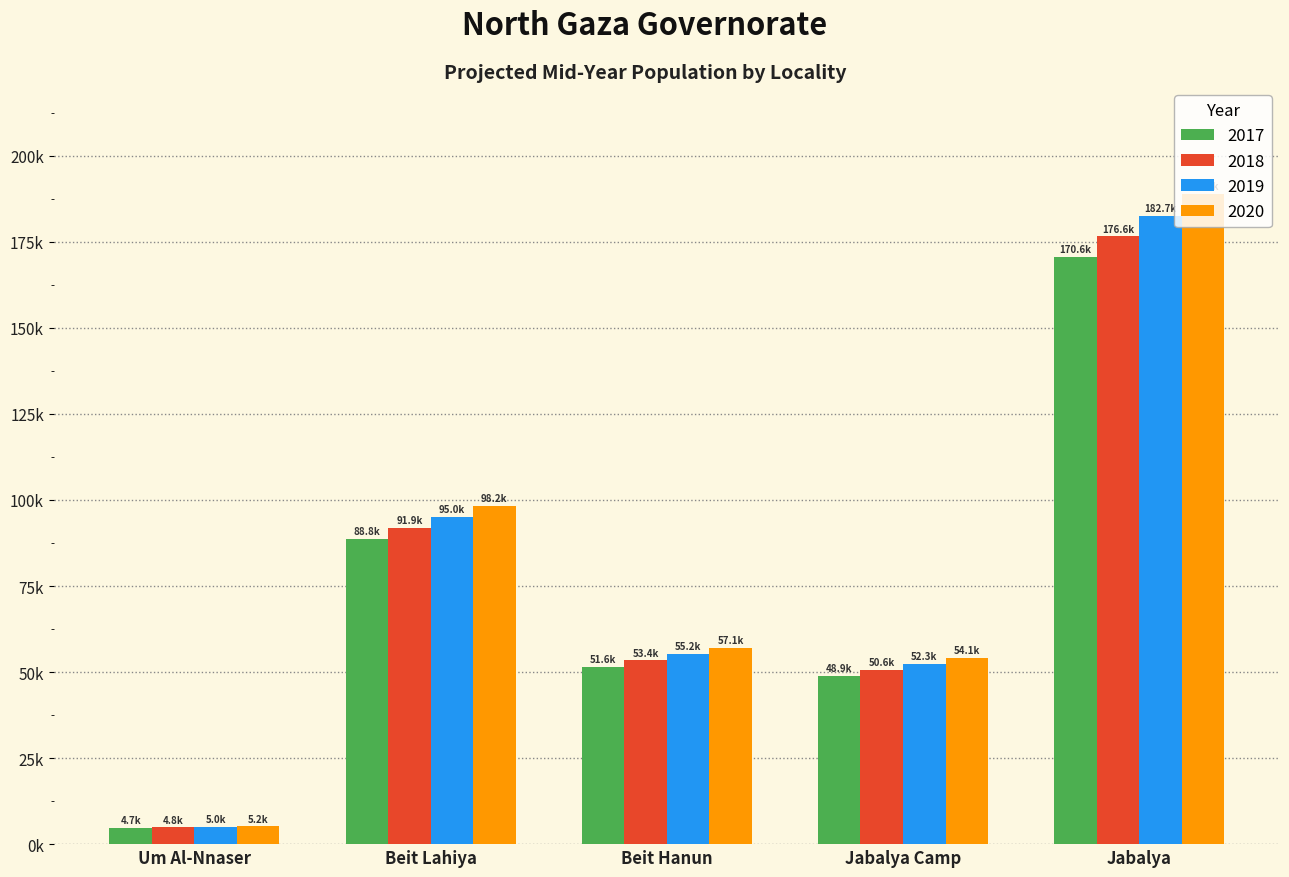

What position from the right is Beit Lahiya?

4